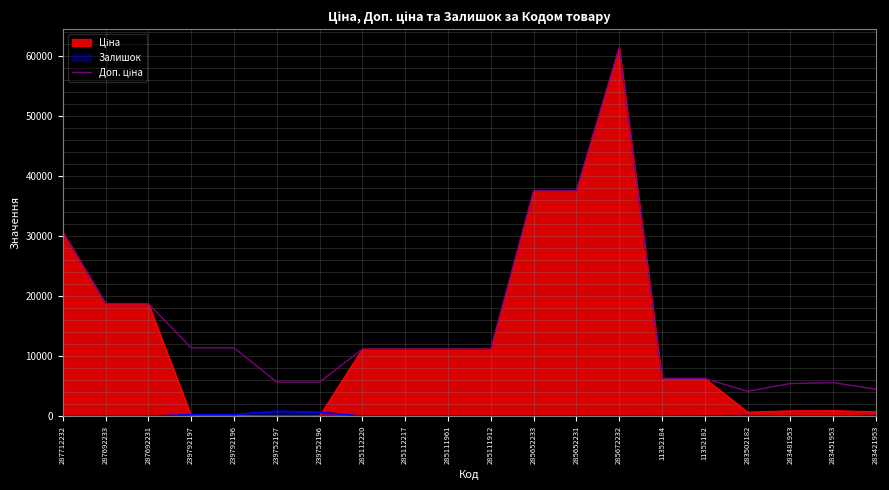

Rank the categories by value from lowest to highest.

283502182, 283421953, 283481953, 283451953, 239752197, 239752196, 11352184, 11352182, 285112220, 285112217, 285111961, 285111912, 239792197, 239792196, 287692233, 287692231, 287712232, 285652233, 285652231, 285672232